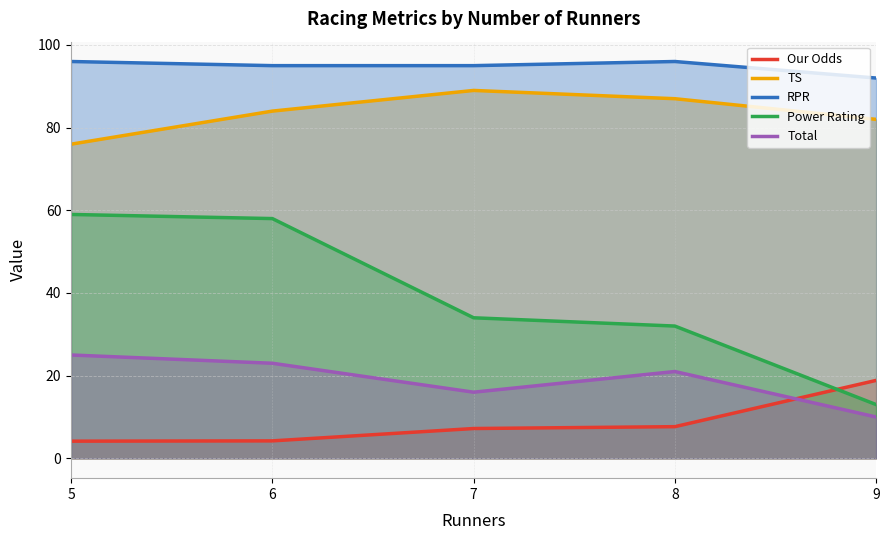

Reading left to right, what are all the values shown in this chart?

Our Odds: 5=4.2	6=4.2	7=7.2	8=7.7	9=18.9
TS: 5=76.0	6=84.0	7=89.0	8=87.0	9=82.0
RPR: 5=96.0	6=95.0	7=95.0	8=96.0	9=92.0
Power Rating: 5=59.0	6=58.0	7=34.0	8=32.0	9=13.0
Total: 5=25.0	6=23.0	7=16.0	8=21.0	9=10.0